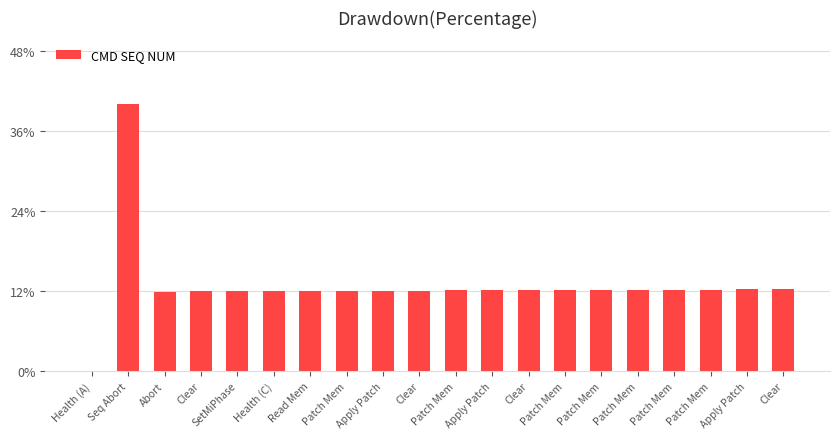

Between Health (A) and Clear, which is larger?

Clear